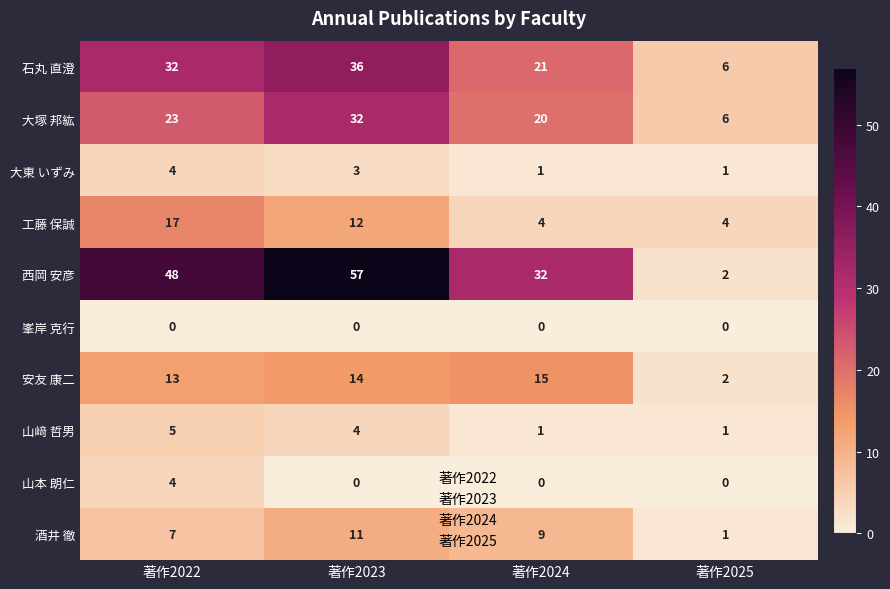

The value of 工藤 保誠 at 著作2025 is 6. True or false?

False